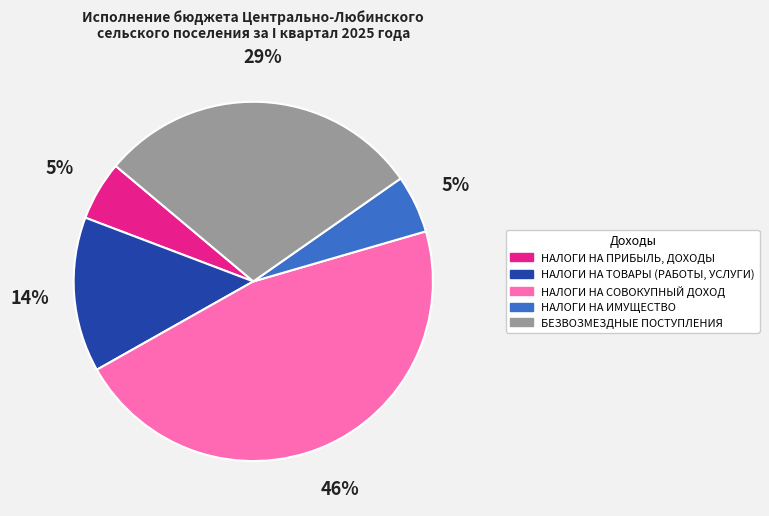

Is НАЛОГИ НА ИМУЩЕСТВО the majority of the pie?

No